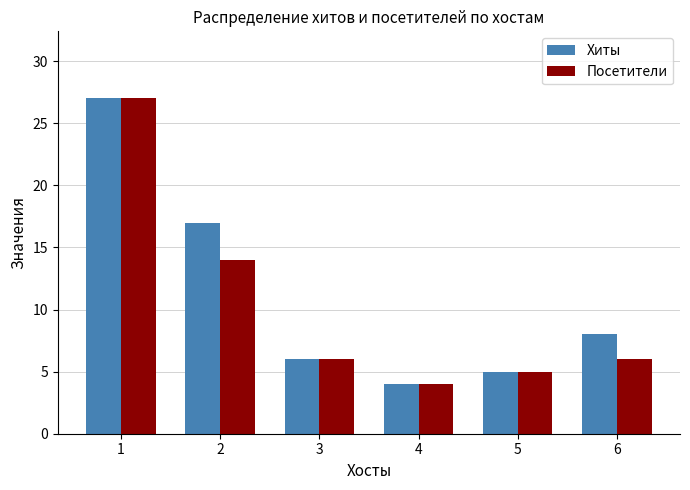

Reading right to left, extract all data points from this chart.

Хиты: 8	5	4	6	17	27
Посетители: 6	5	4	6	14	27